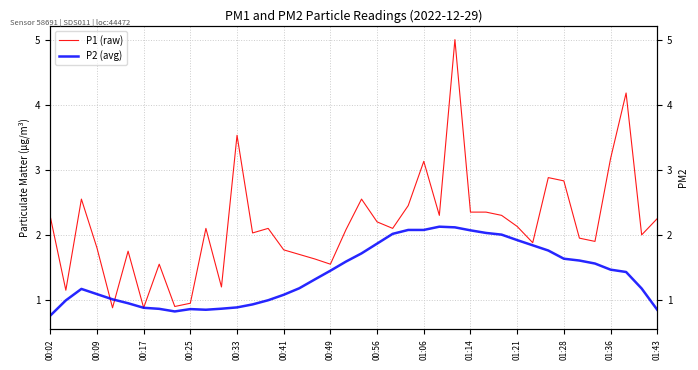

What is the sum of all P1 (raw) values?

86.3